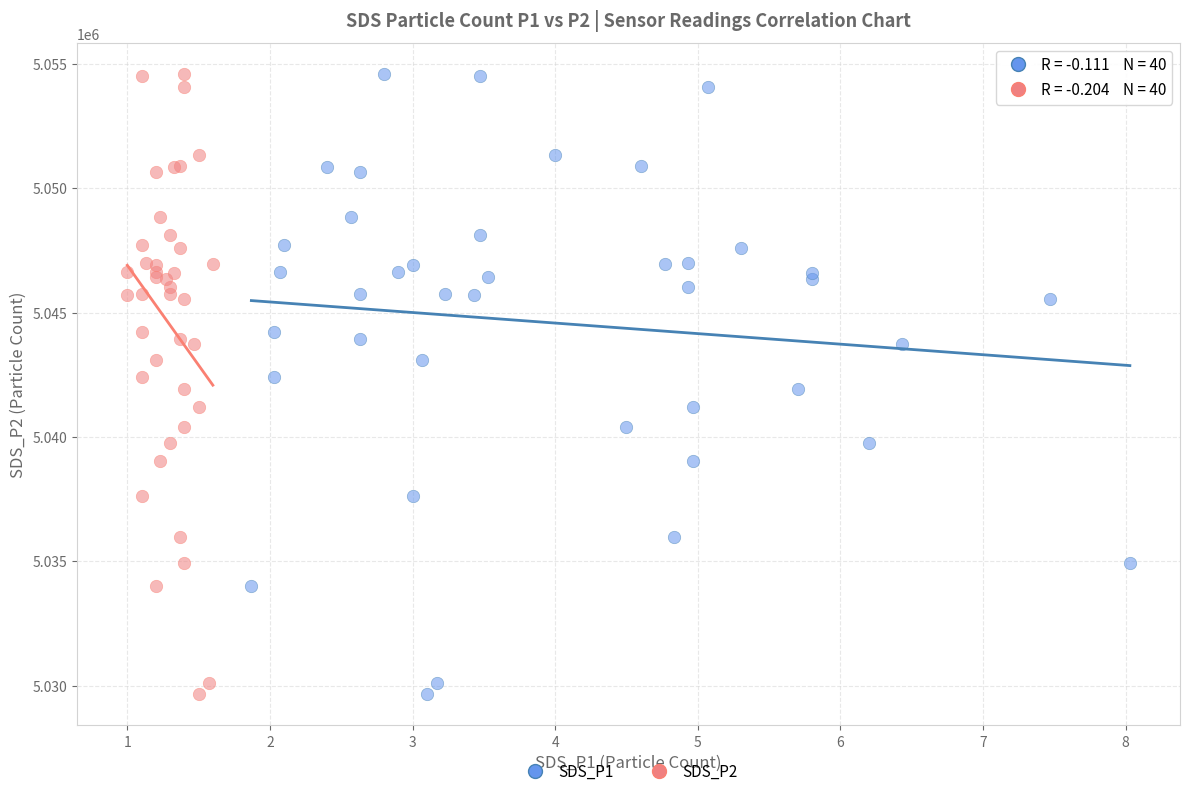

What are all the series names shown in the legend?

SDS_P1, SDS_P2